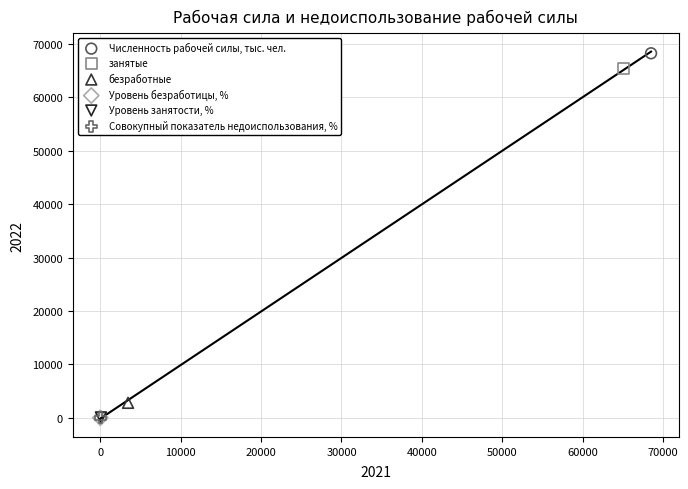

What are all the series names shown in the legend?

Численность рабочей силы, тыс. чел., занятые, безработные, Уровень безработицы, %, Уровень занятости, %, Совокупный показатель недоиспользования, %